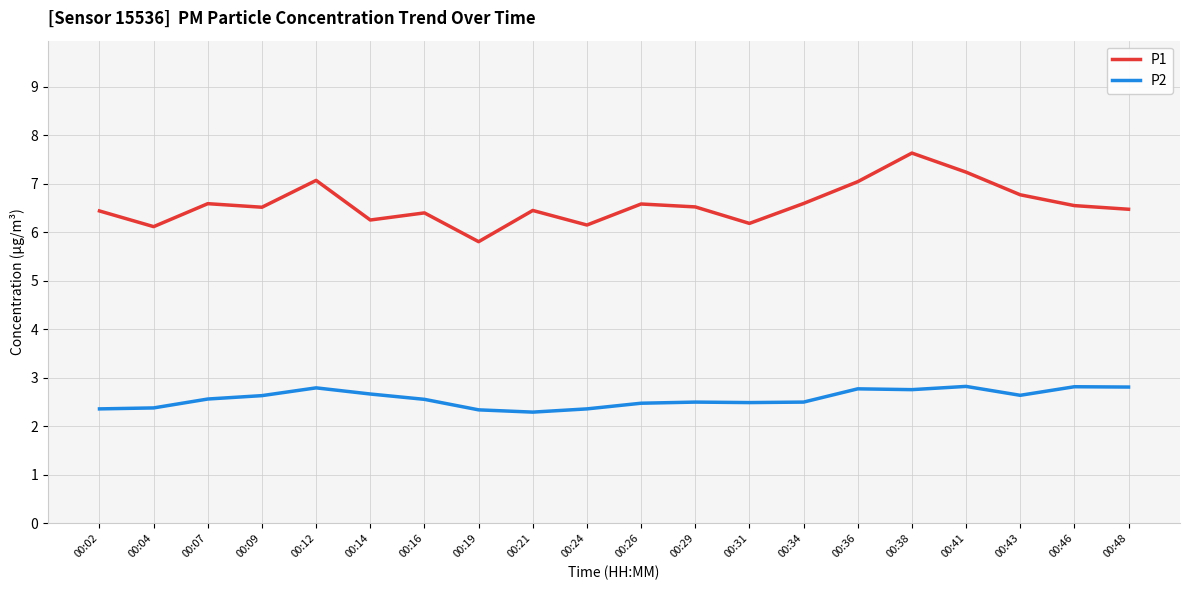

What is the total value across all series at 00:31?

8.7